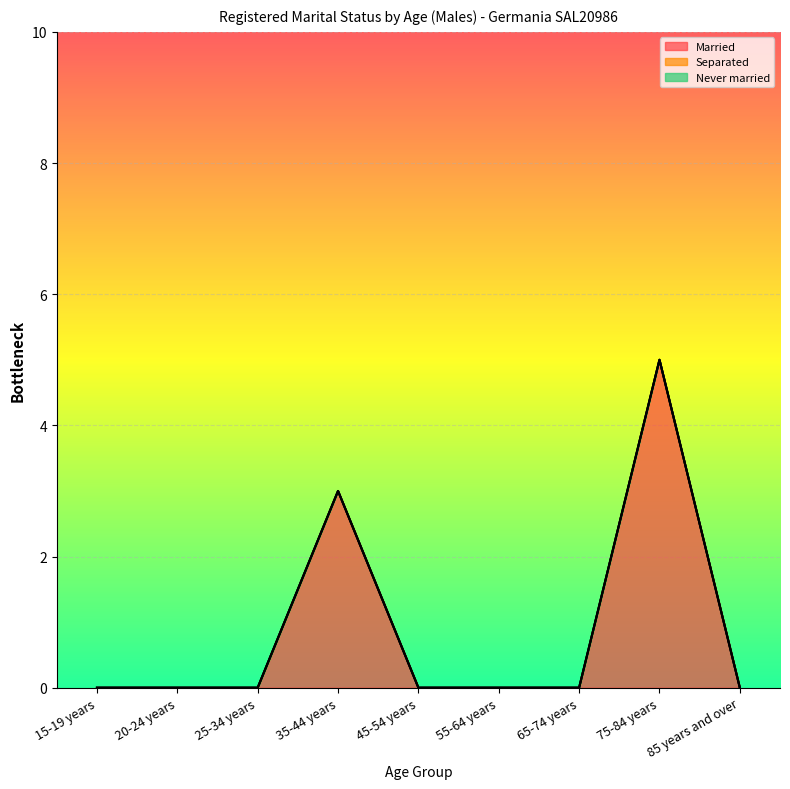

At which category is the sum across all series the highest?

75-84 years